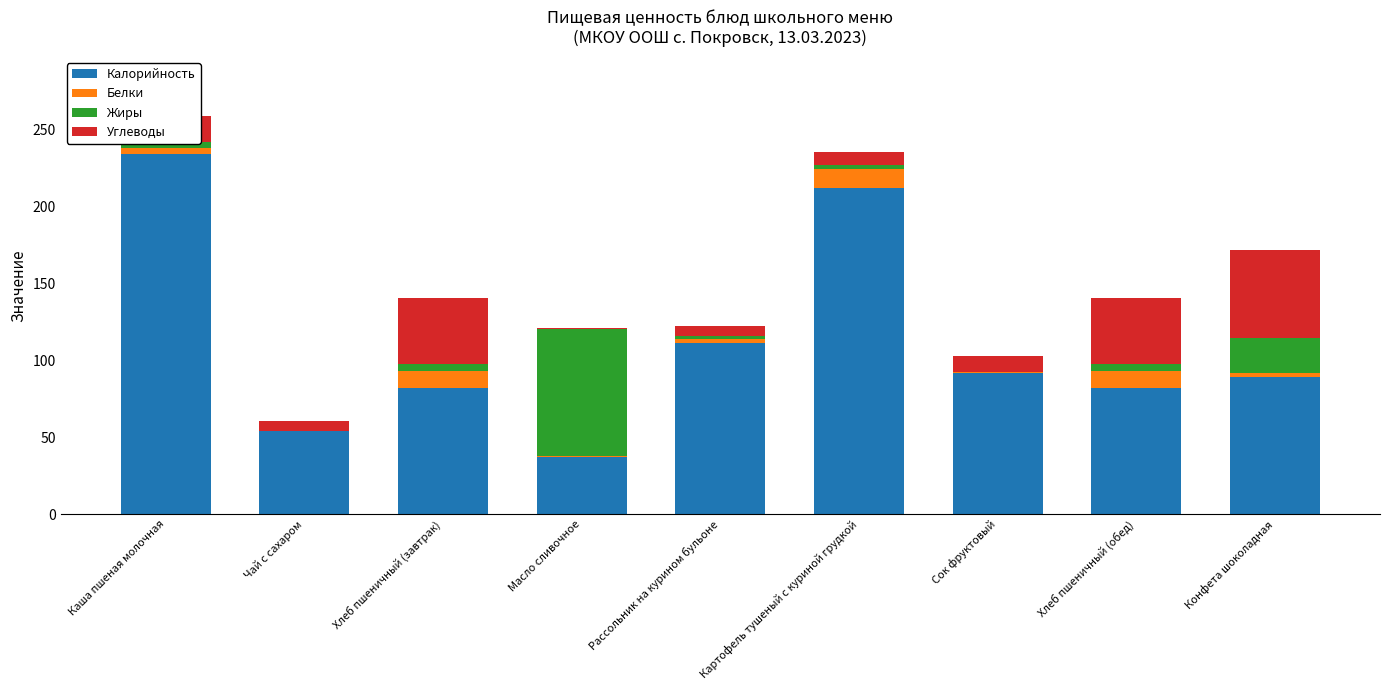

At which category is the sum across all series the highest?

Каша пшеная молочная